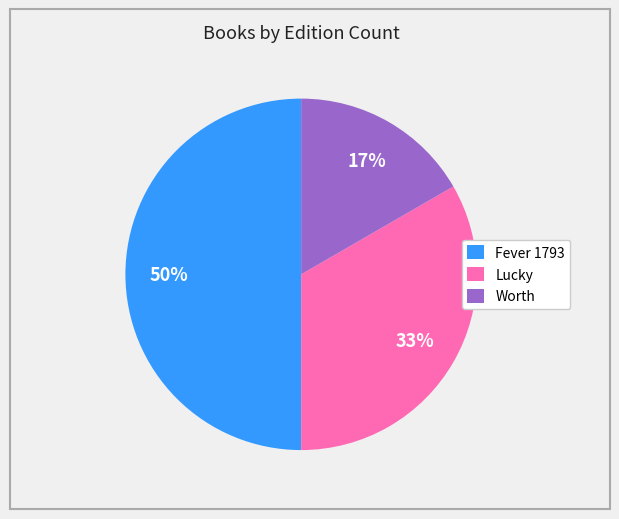

Count the number of slices in the pie.

3